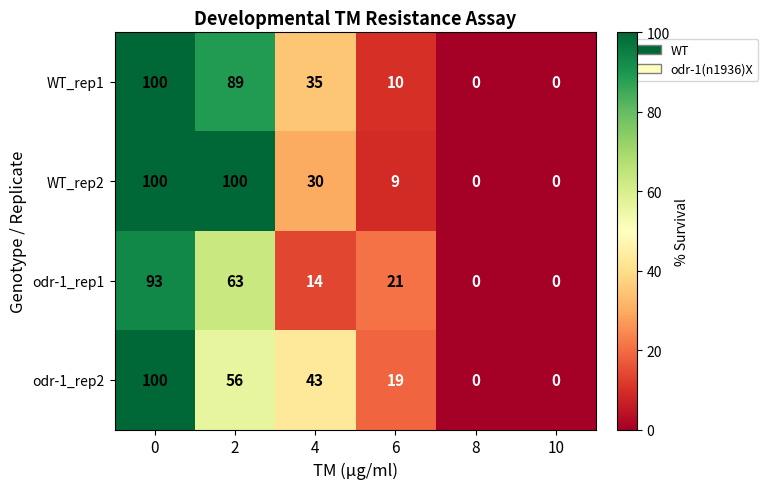

Reading right to left, extract all data points from this chart.

WT_rep1: 10=0	8=0	6=10	4=35	2=89	0=100
WT_rep2: 10=0	8=0	6=9	4=30	2=100	0=100
odr-1_rep1: 10=0	8=0	6=21	4=14	2=63	0=93
odr-1_rep2: 10=0	8=0	6=19	4=43	2=56	0=100